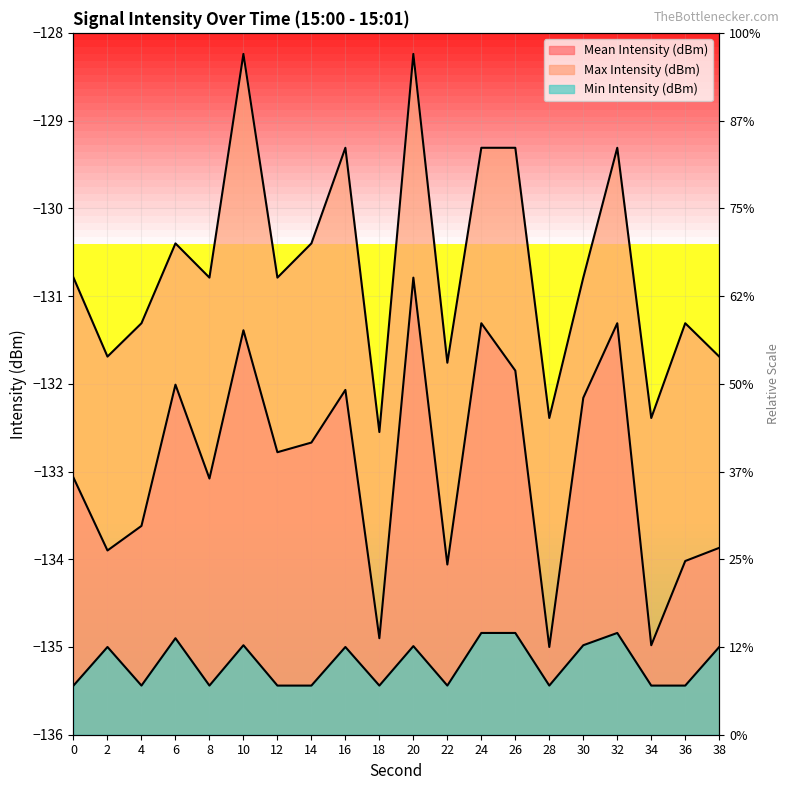

Between 6 and 28, which series saw the biggest shift?

Mean Intensity (dBm)